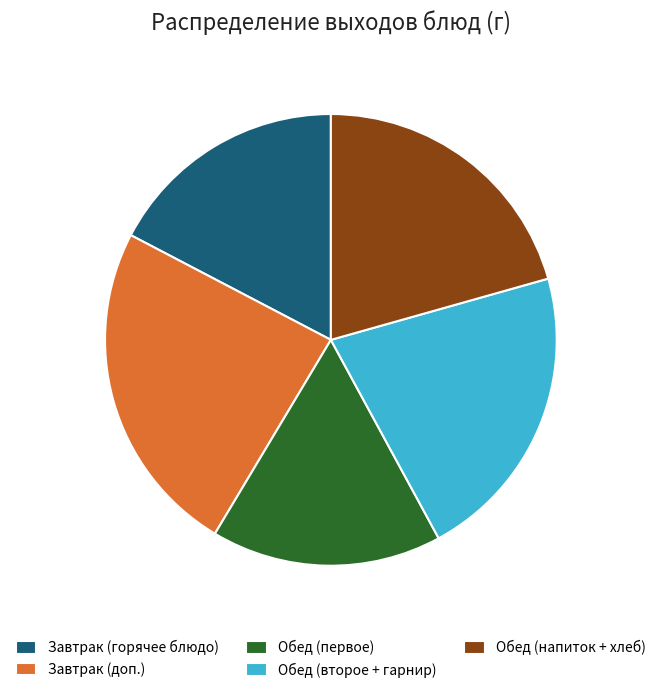

Does Обед (второе + гарнир) account for over 50% of the chart?

No